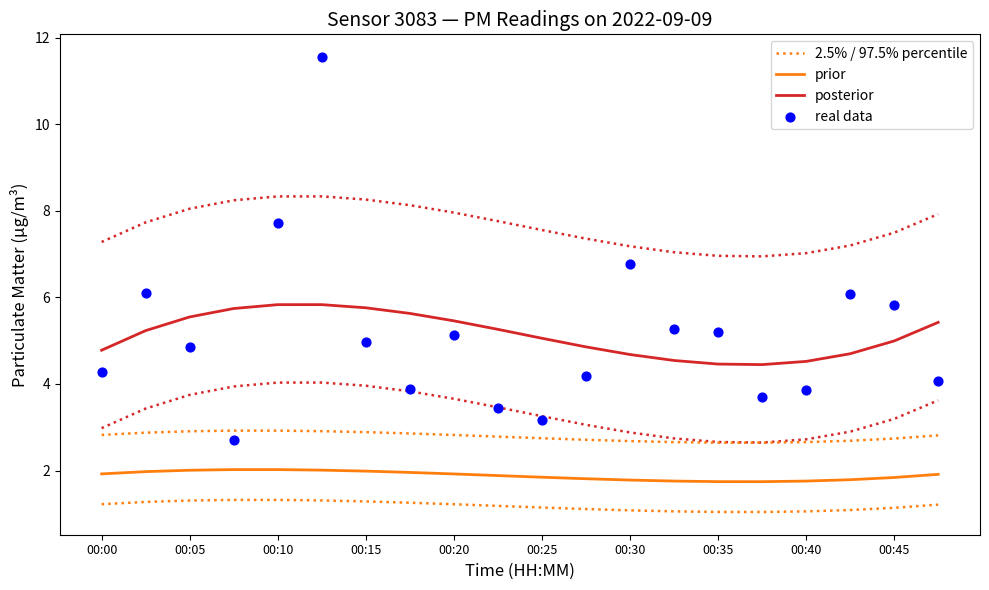

What are all the series names shown in the legend?

2.5% / 97.5% percentile, prior, posterior, real data